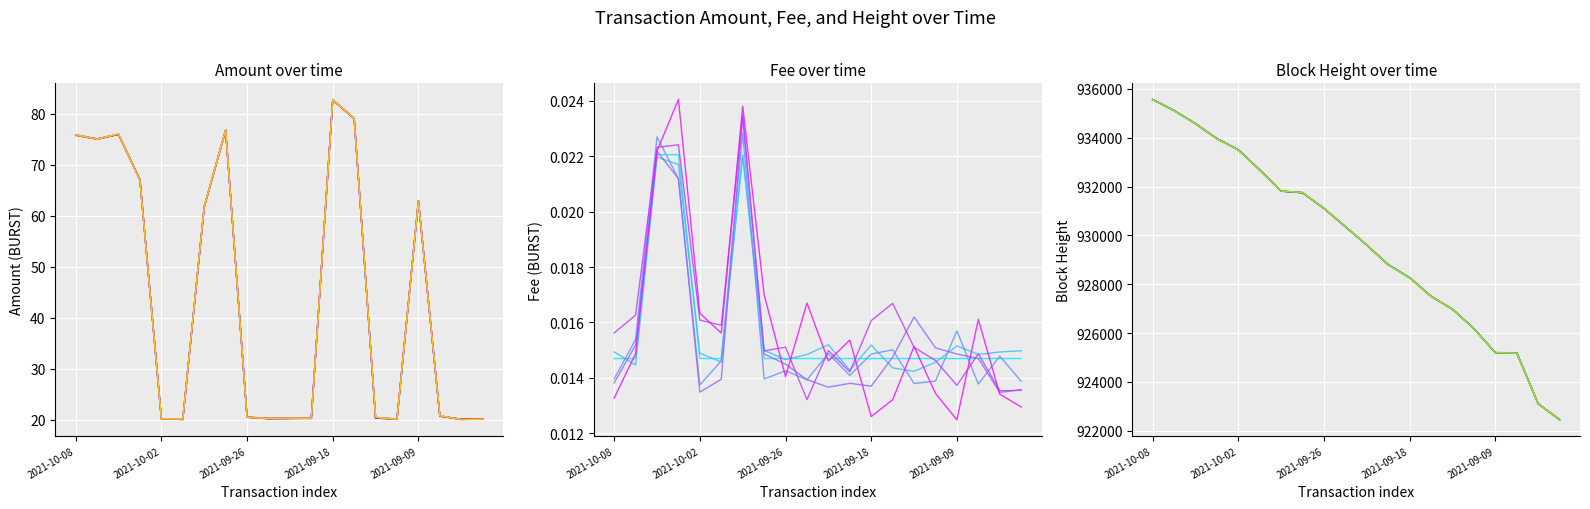

What are all the series names shown in the legend?

Amount, Fee, Height